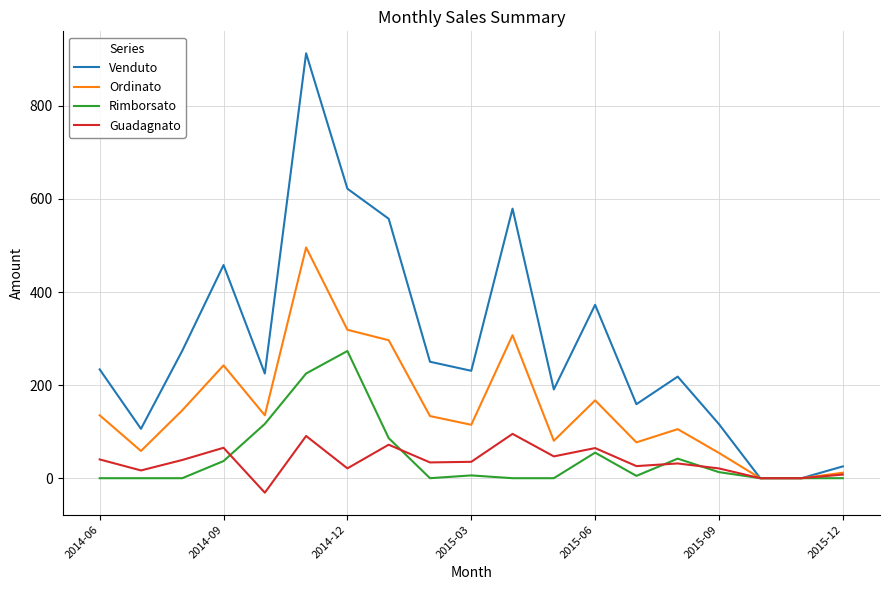

List the series in order of their peak value, lowest first.

Guadagnato, Rimborsato, Ordinato, Venduto